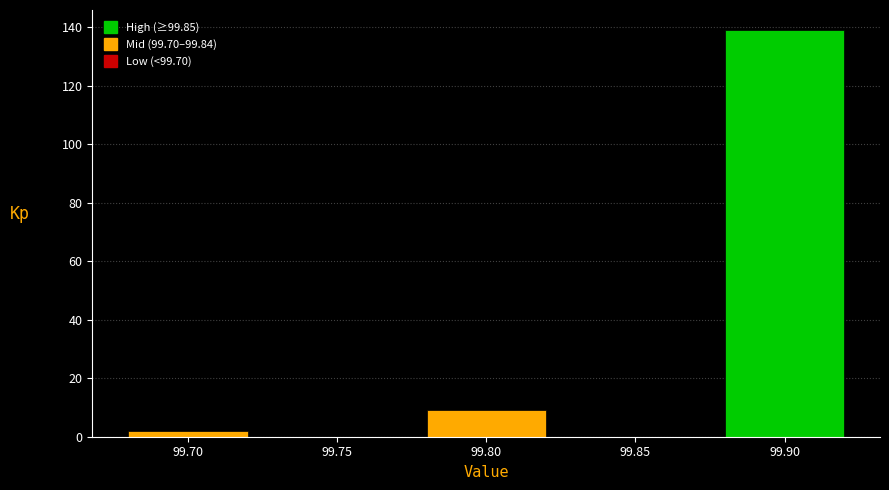

Reading right to left, transcribe all the data shown in this chart.

99.90=139	99.80=9	99.70=2